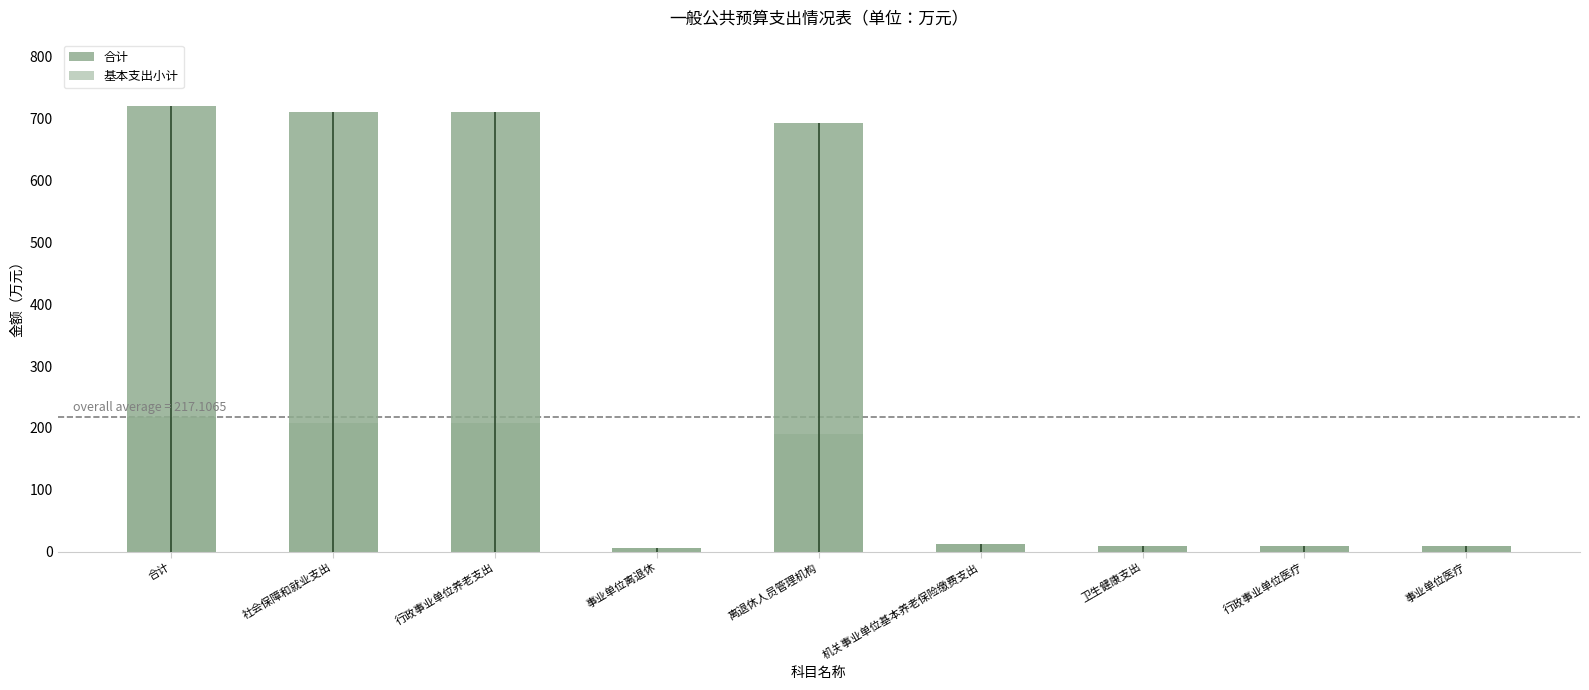

How many categories are shown in the chart?

9